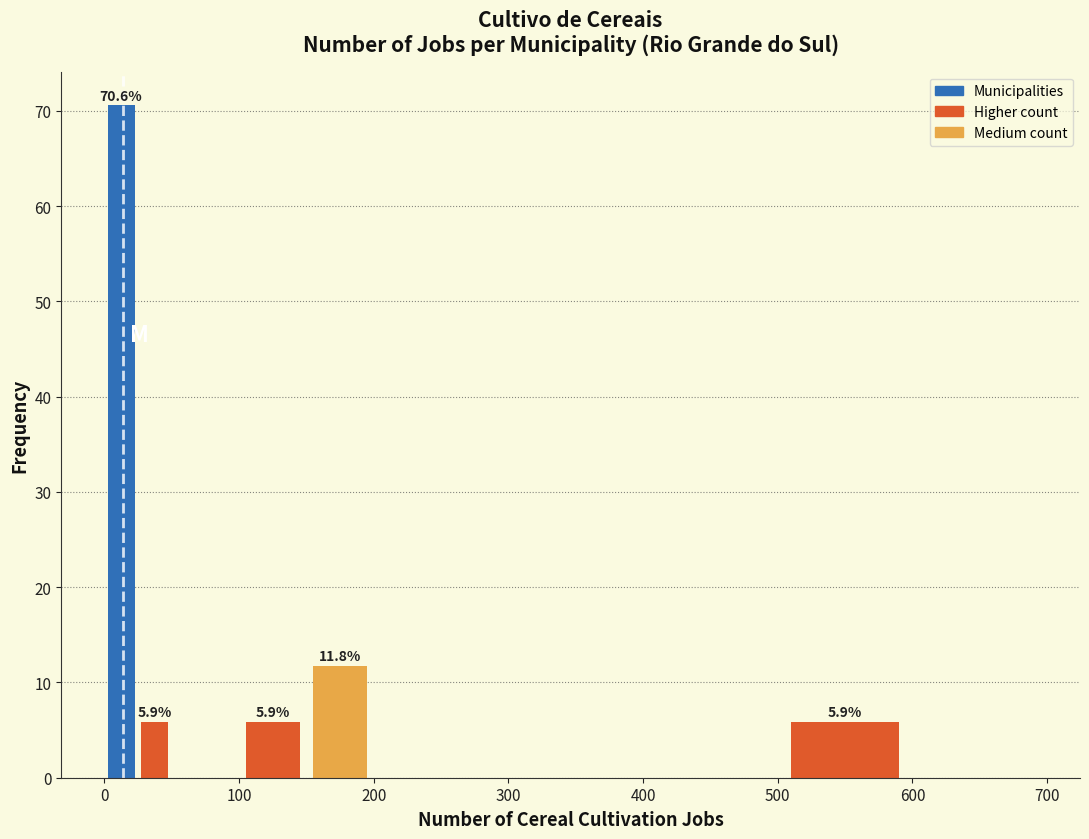

Read against the x-axis, roughly where is the centre of the tallest bar?

10